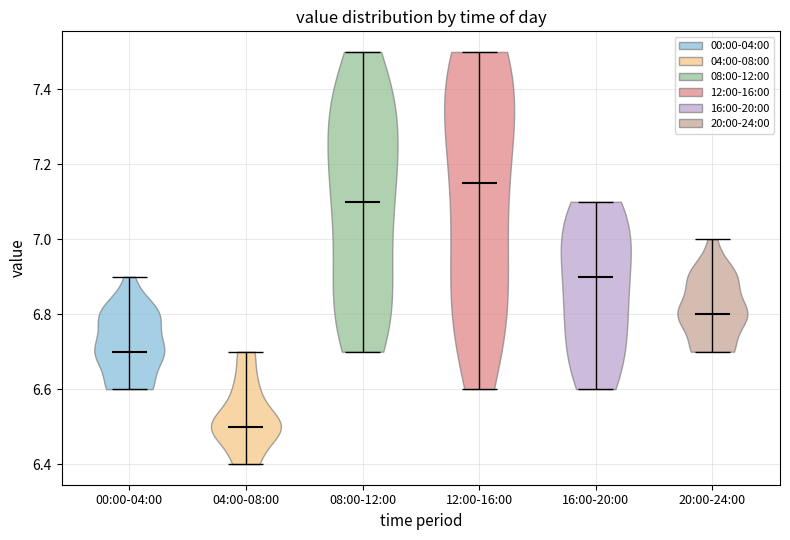

Reading left to right, read every violin against the y-axis: where its median line is, and the lowest and highest points it reaches. The values are not printed on the chart, so give them approximately, as read against the axis.

00:00-04:00: median line 6.70, lowest point 6.60, highest point 6.90
04:00-08:00: median line 6.50, lowest point 6.40, highest point 6.70
08:00-12:00: median line 7.10, lowest point 6.70, highest point 7.50
12:00-16:00: median line 7.16, lowest point 6.60, highest point 7.50
16:00-20:00: median line 6.90, lowest point 6.60, highest point 7.10
20:00-24:00: median line 6.80, lowest point 6.70, highest point 7.00